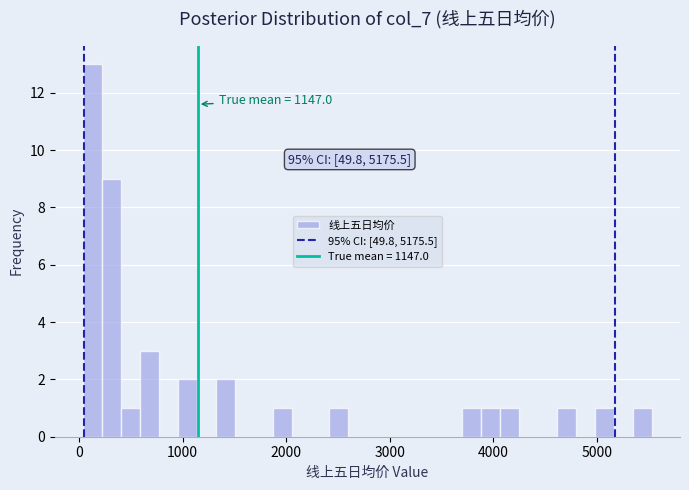

Read against the x-axis, roughly where is the centre of the tallest bar?

100